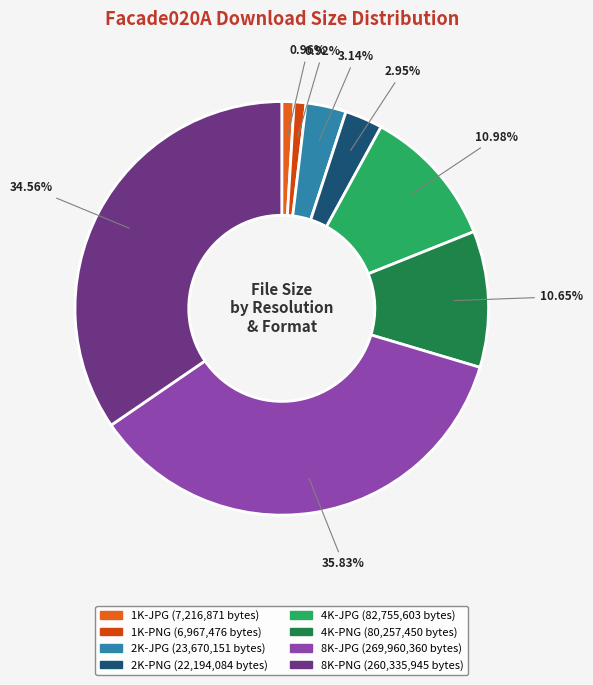

How many segments does this pie chart have?

8